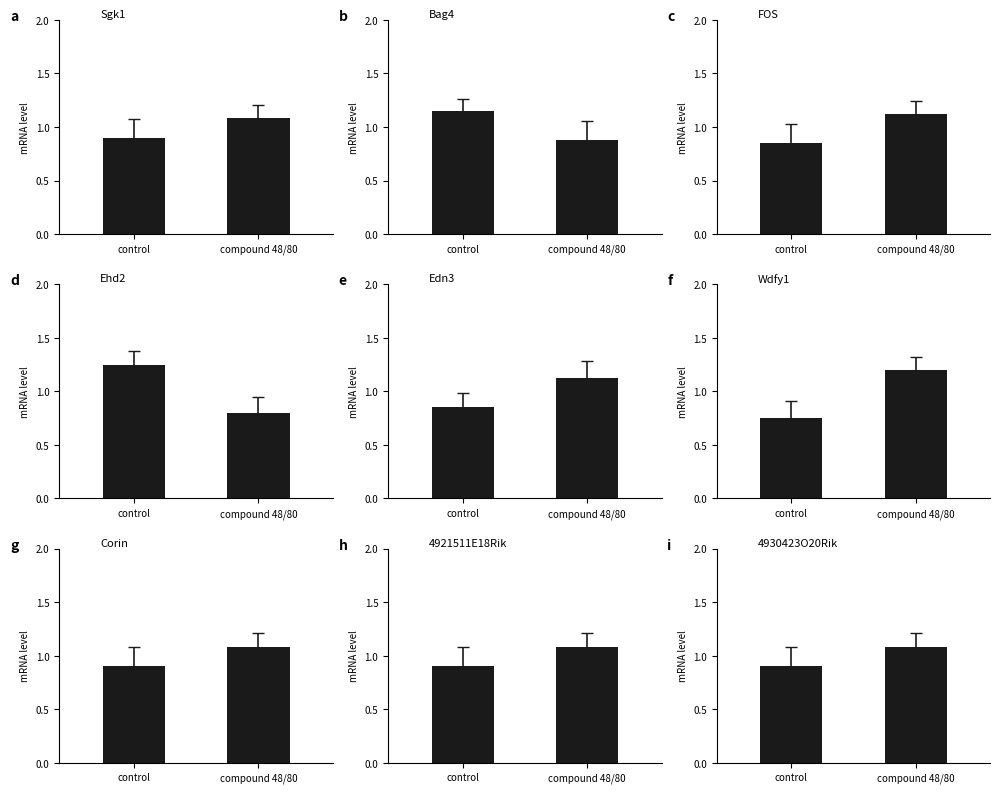

The value of col_5 at compound 48/80 is 0.4. True or false?

False